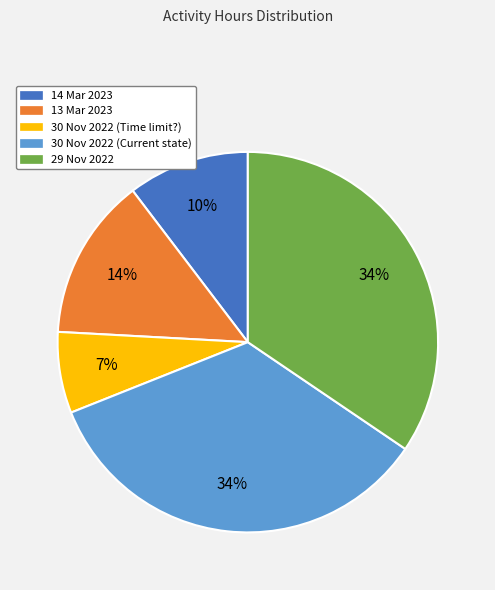

Count the number of slices in the pie.

5